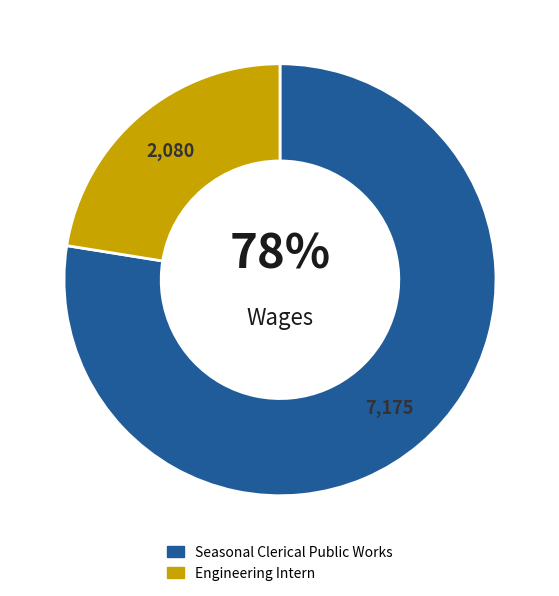

Rank the categories by value from highest to lowest.

Seasonal Clerical Public Works, Engineering Intern